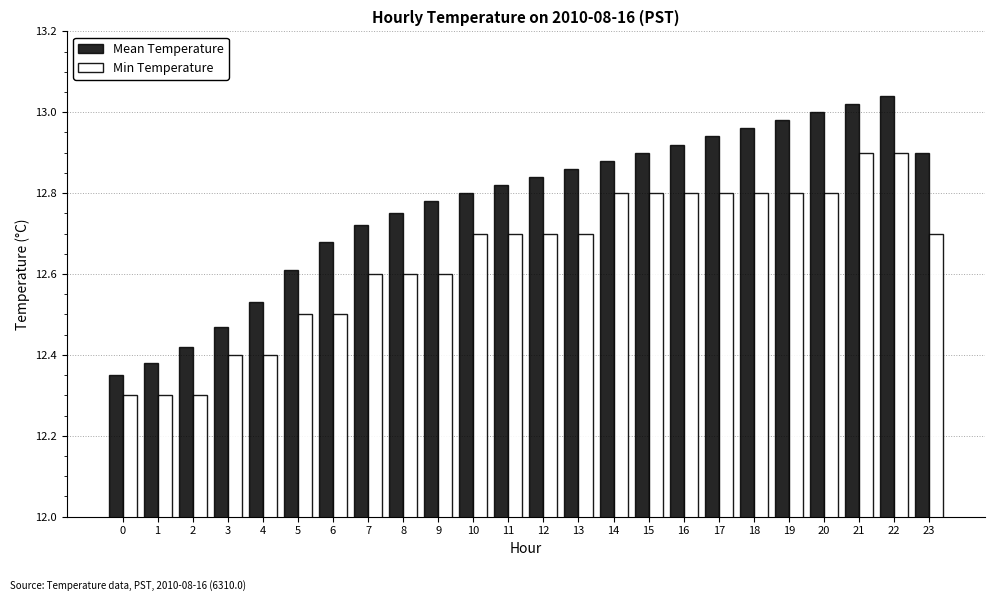

List the series in order of their peak value, lowest first.

Min Temperature, Mean Temperature